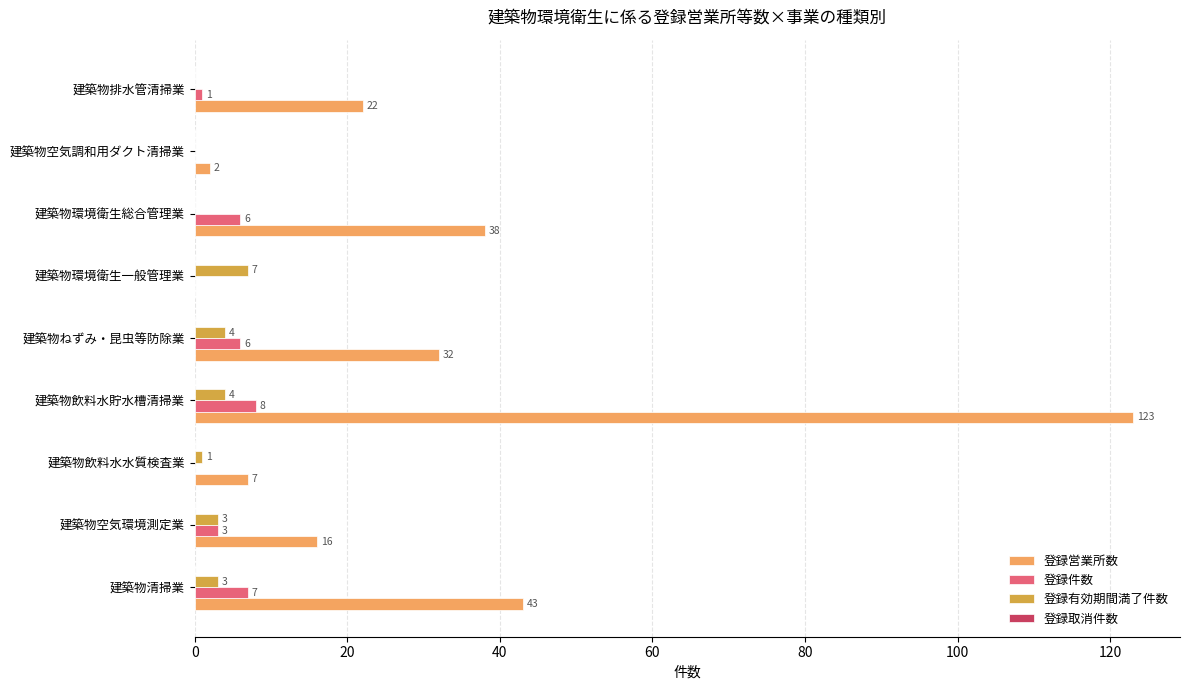

Which series has the largest total across all categories?

登録営業所数